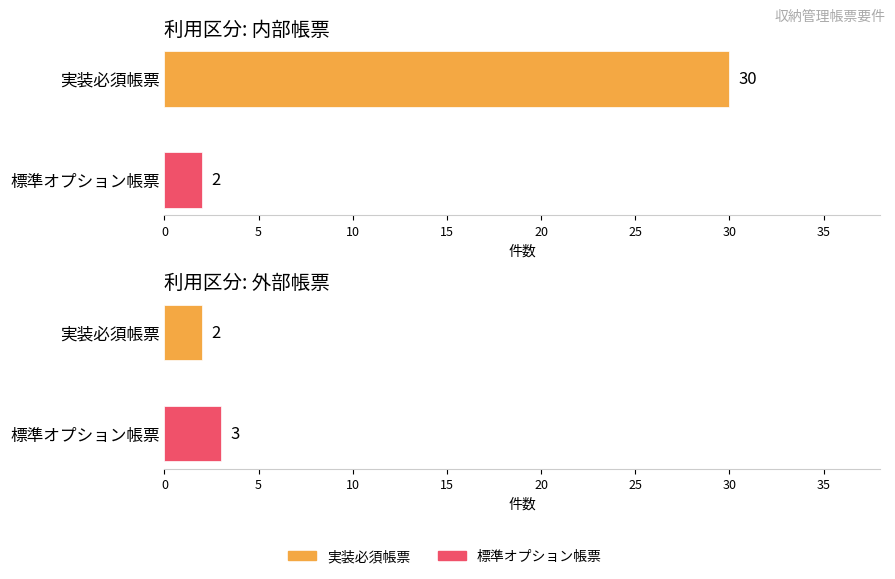

The value of Average utilization at 外部 is 33.1. True or false?

False